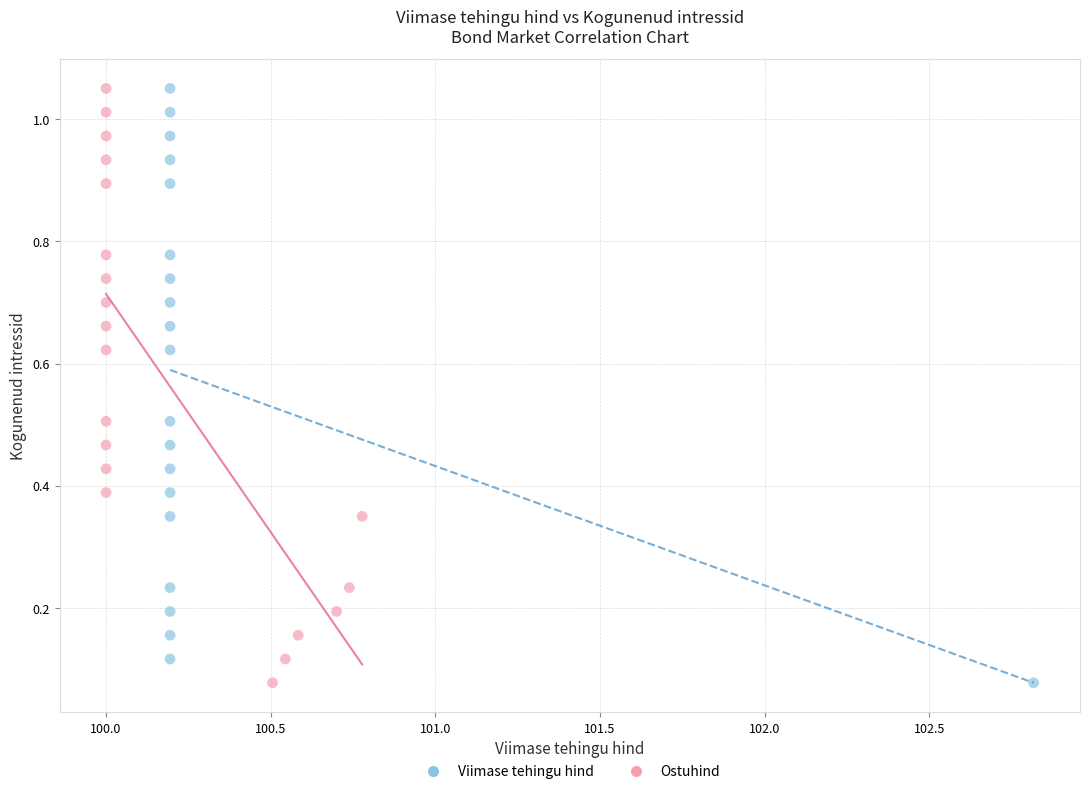

What are all the series names shown in the legend?

Viimase tehingu hind, Ostuhind